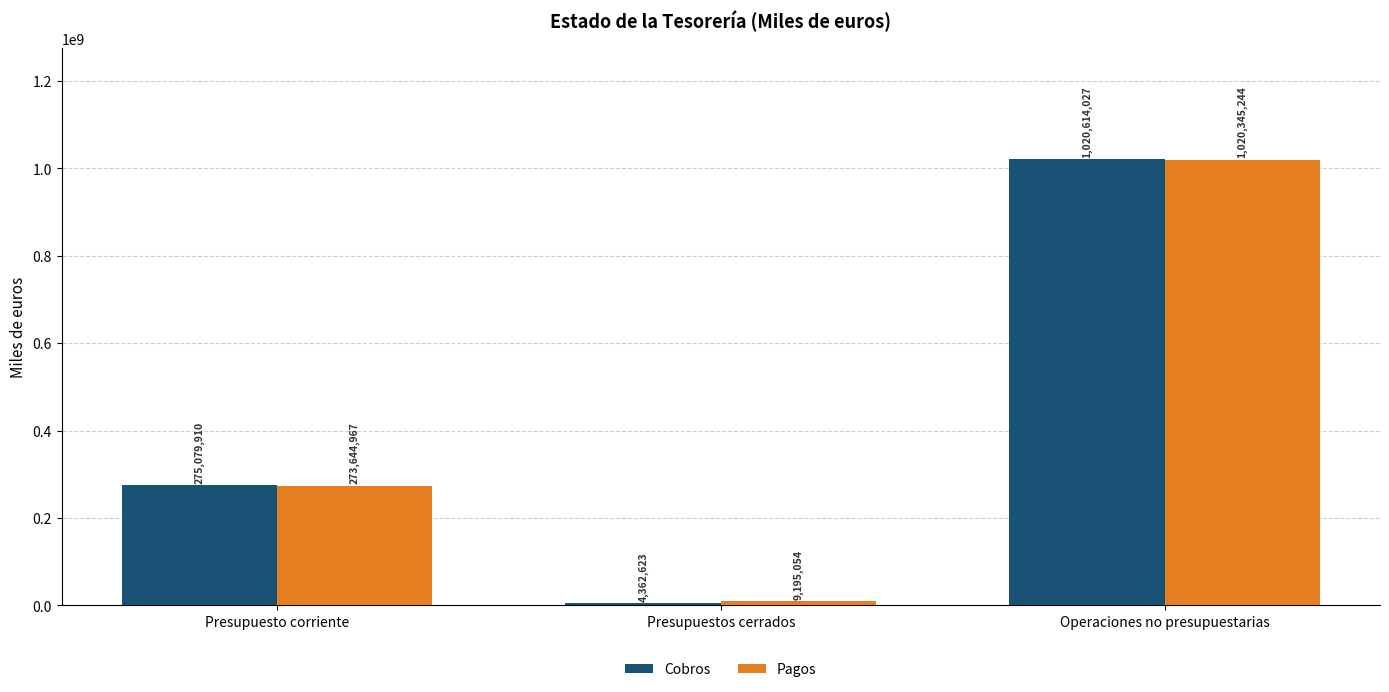

What is the spread (max minus min) of values at Operaciones no presupuestarias?

268783